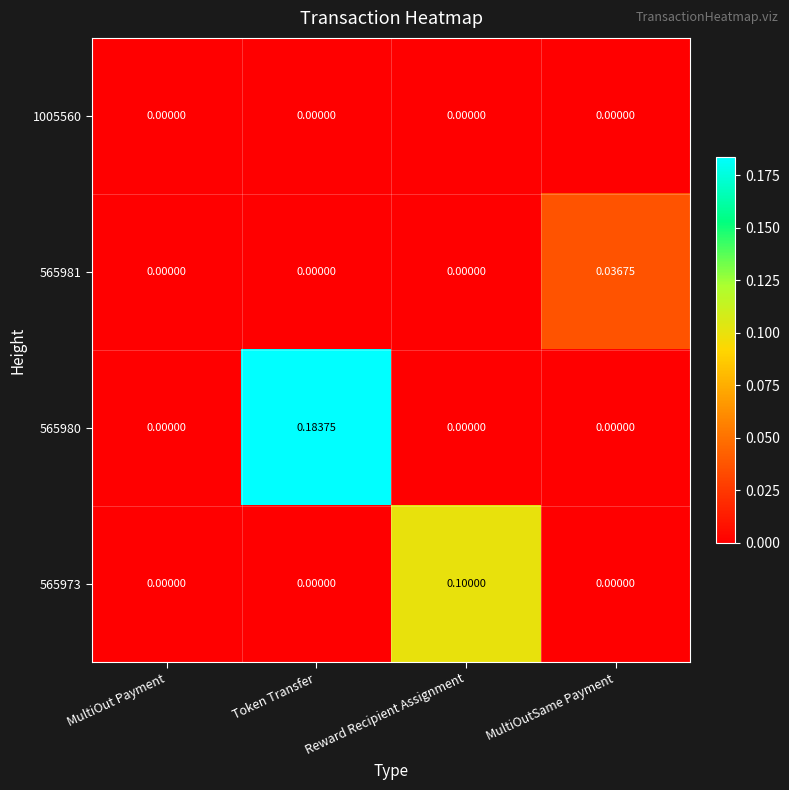

At which category is the sum across all series the highest?

Token Transfer